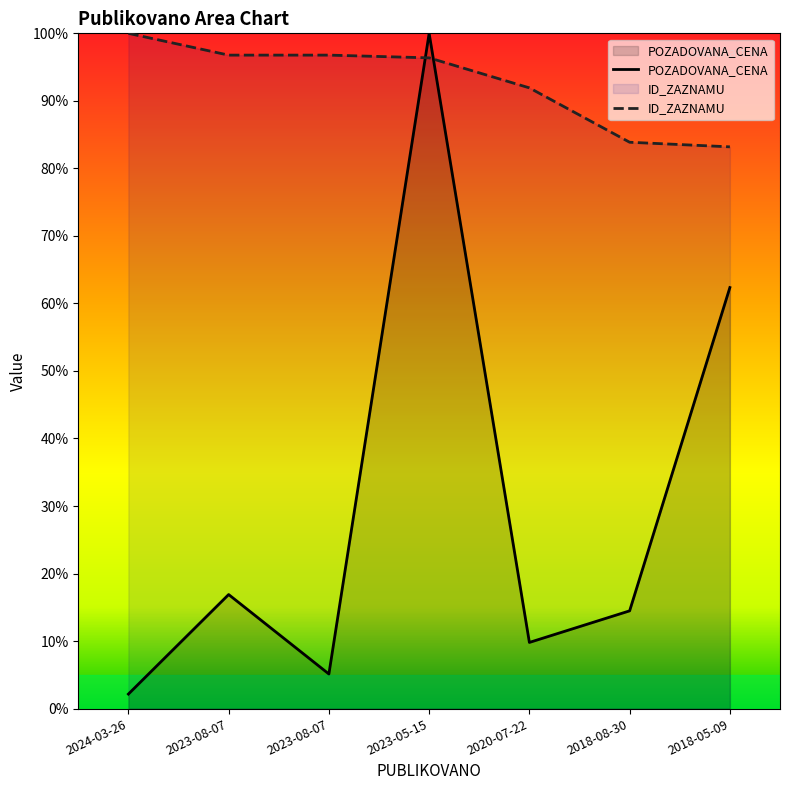

List the series in order of their overall mean, lowest first.

POZADOVANA_CENA, ID_ZAZNAMU